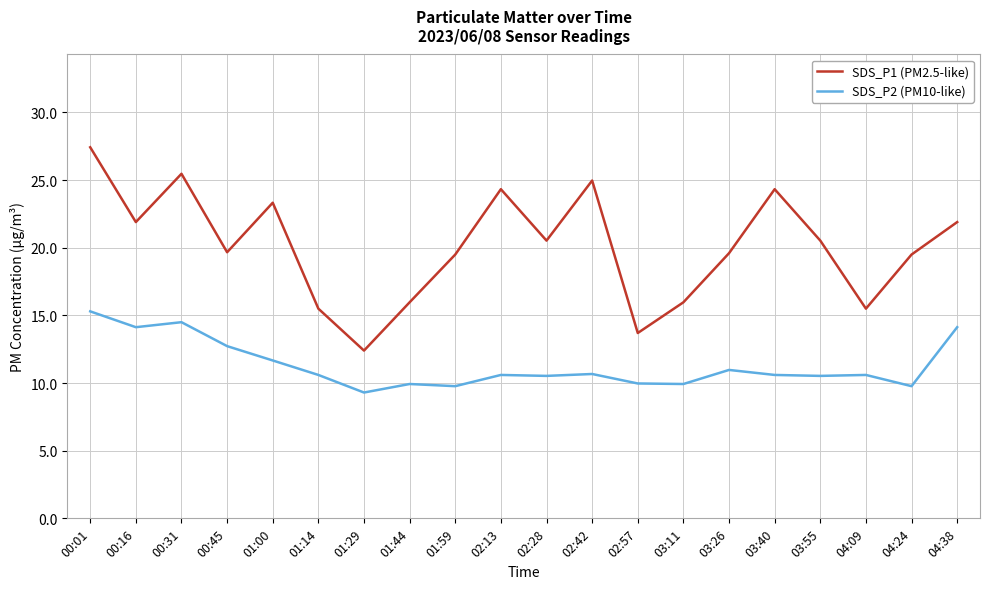

At 04:38, list the series in order from largest to smallest.

SDS_P1 (PM2.5-like), SDS_P2 (PM10-like)